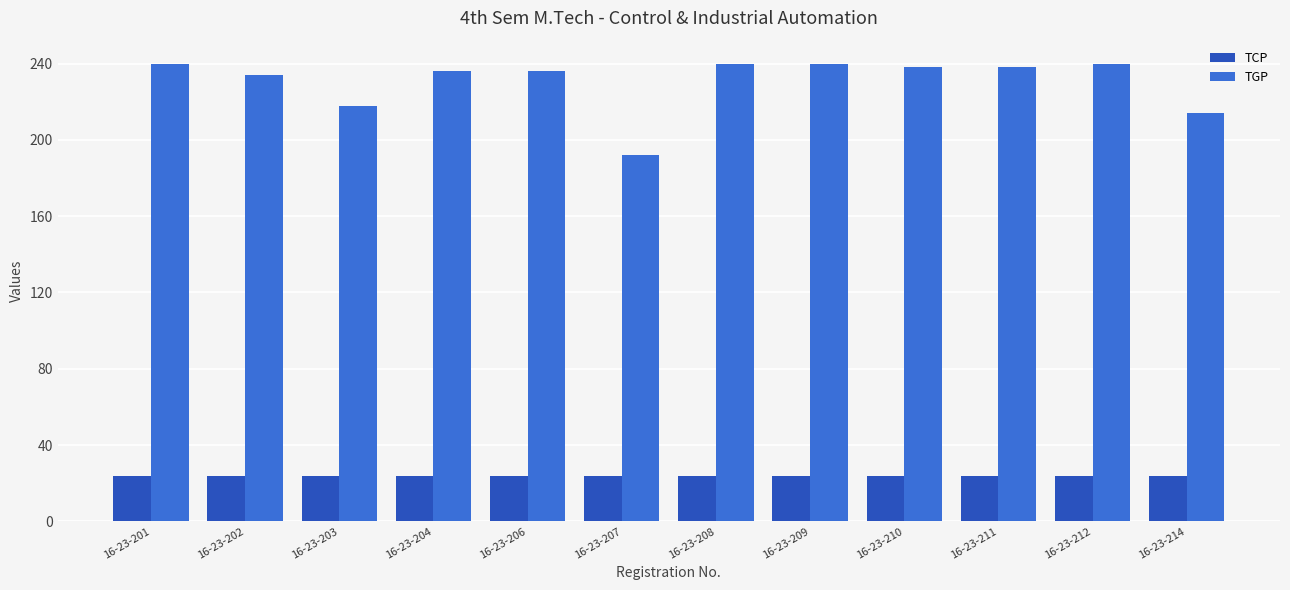

What is the value of the TGP bar at the 6th from the left?

192